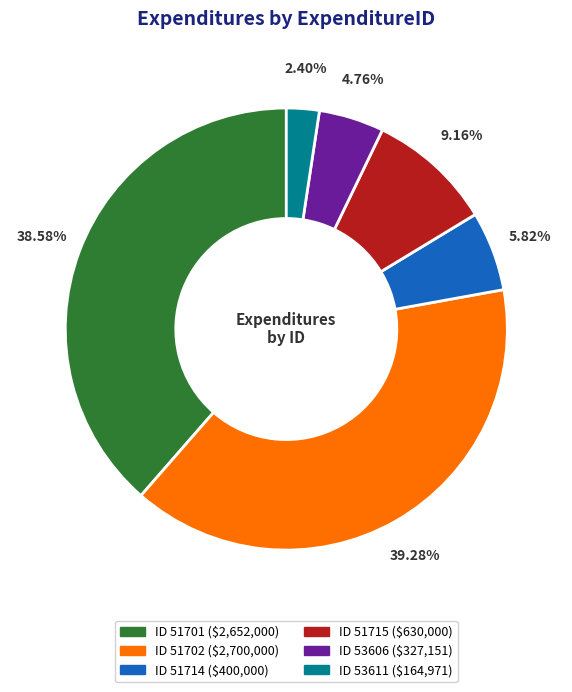

Does any single category account for the majority?

No